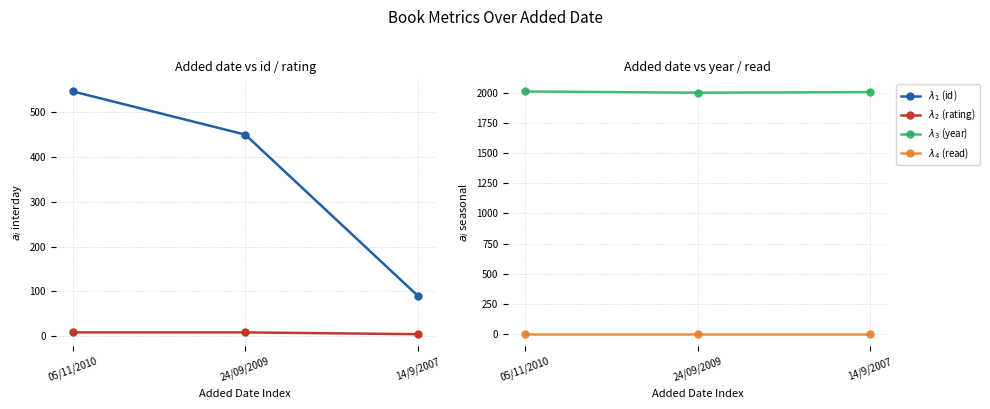

Read the $\lambda_1$ (id) value at 24/09/2009, to the nearest 5.

450